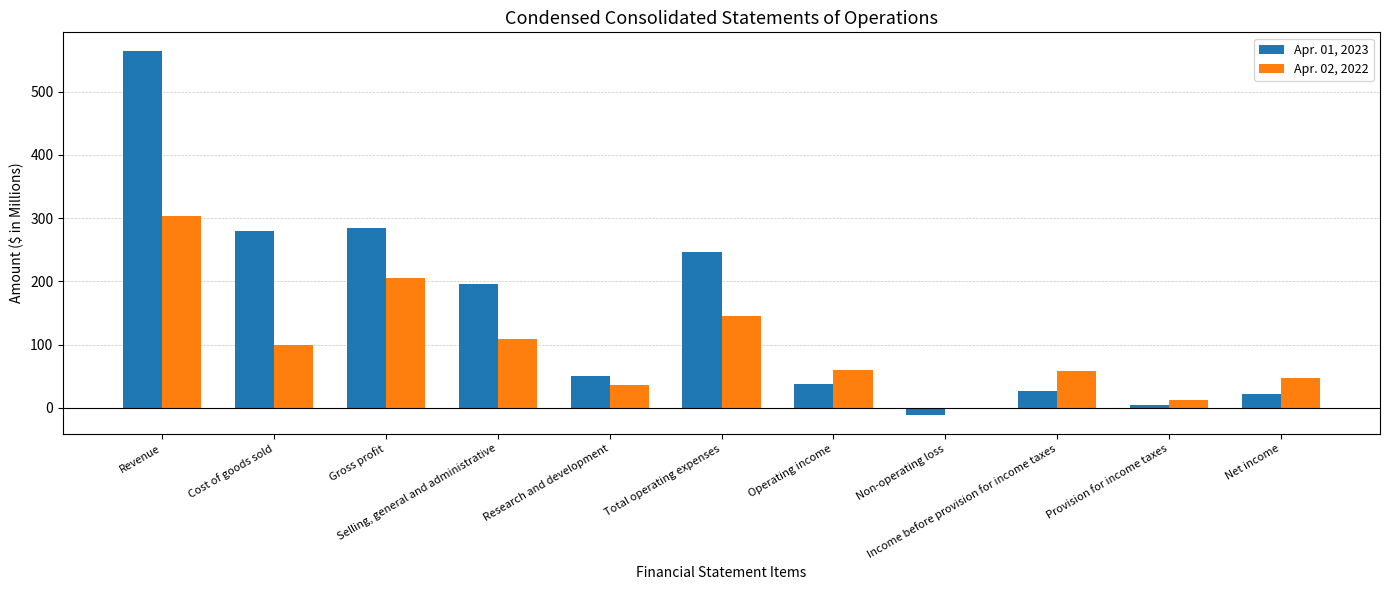

At which label does Apr. 02, 2022 reach its peak?

Revenue